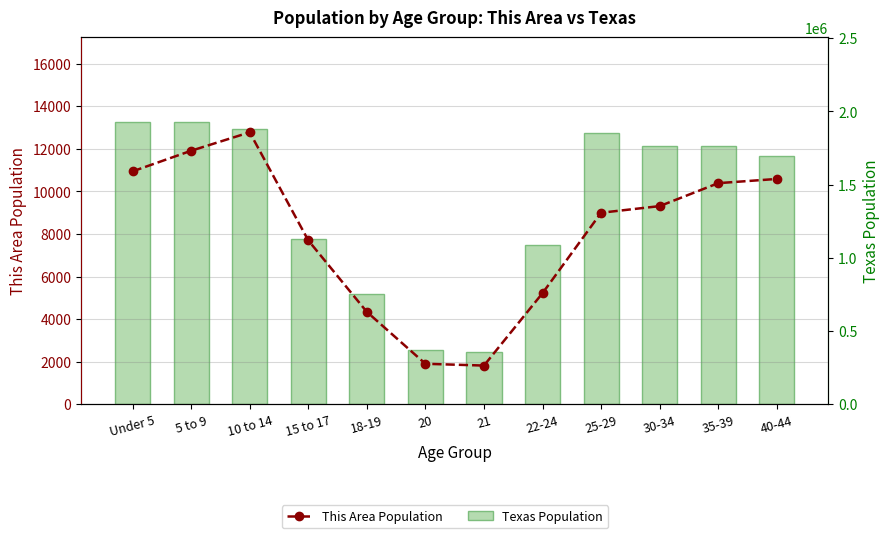

What is the sum of the This Area Population values at 25-29 and 20?

10896